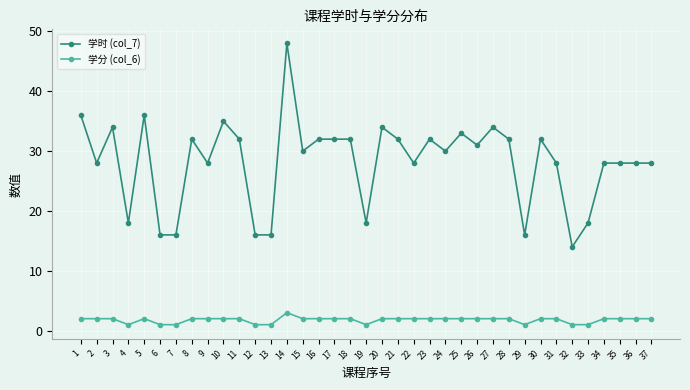

Does the chart display data point markers on the line(s)?

Yes